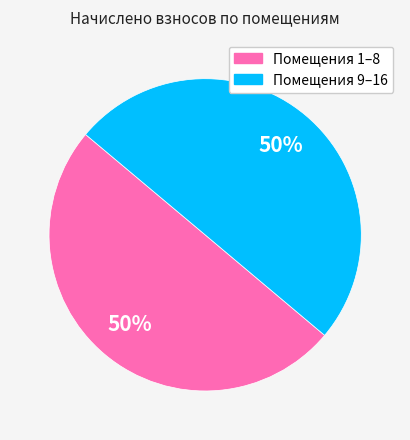

Do Помещения 1–8 and Помещения 9–16 together represent more than half of the pie?

Yes